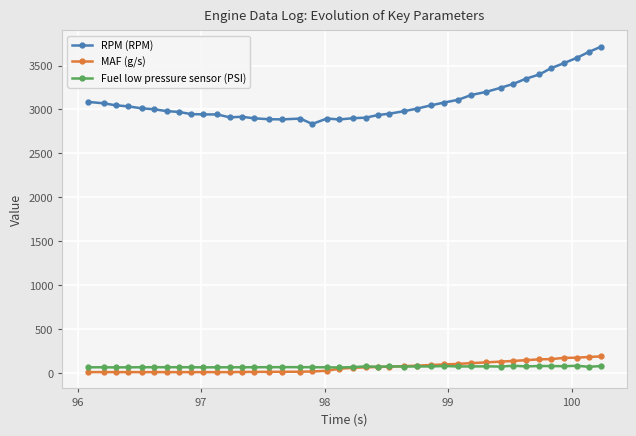

What is the value of the RPM (RPM) point at the 26th from the left?

3010.0